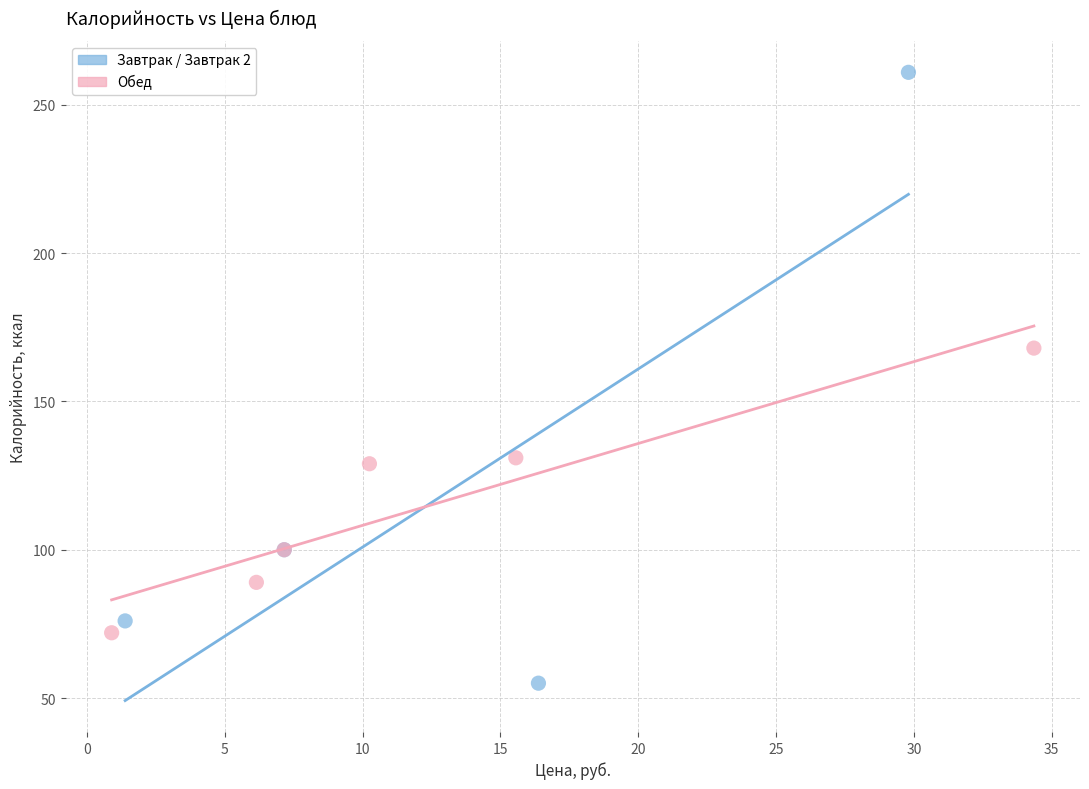

Which series has the widest spread of Y values?

Завтрак / Завтрак 2